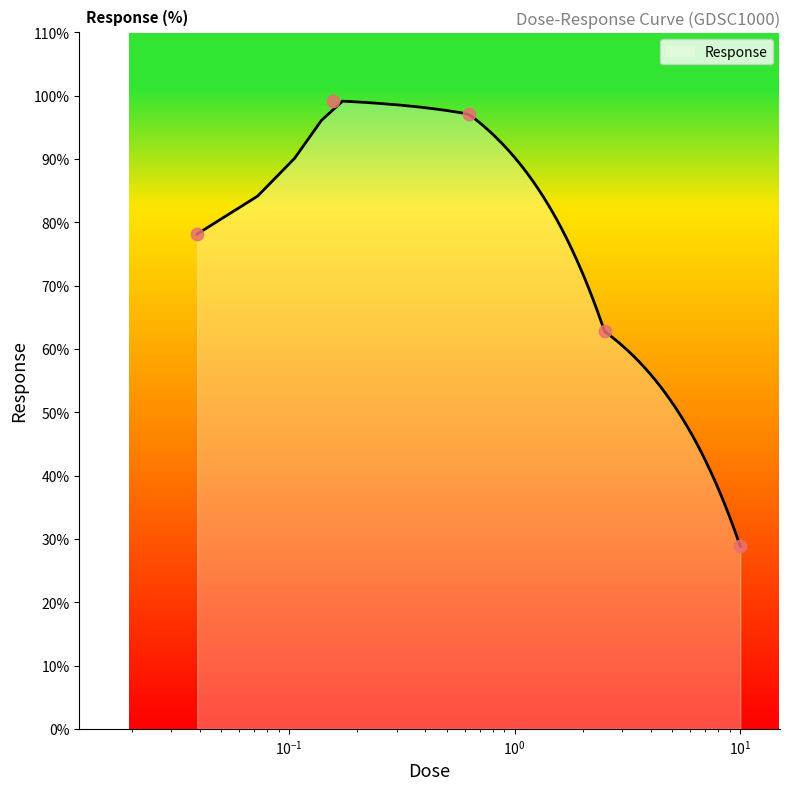

Approximately how many times larger is the value at 2.5 compared to 0.0390625?

0.8